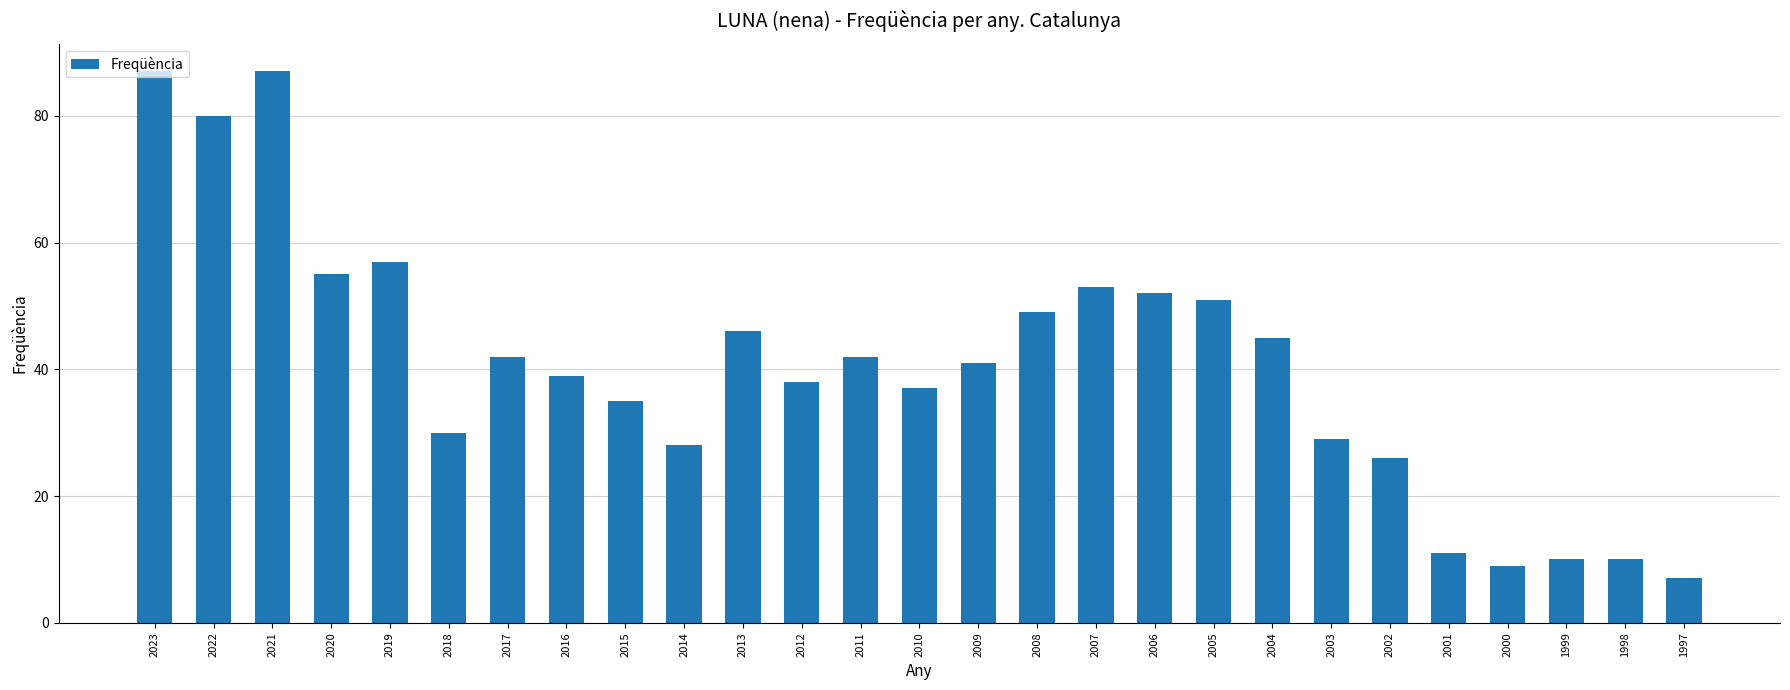

What is the minimum value shown in the chart?

7